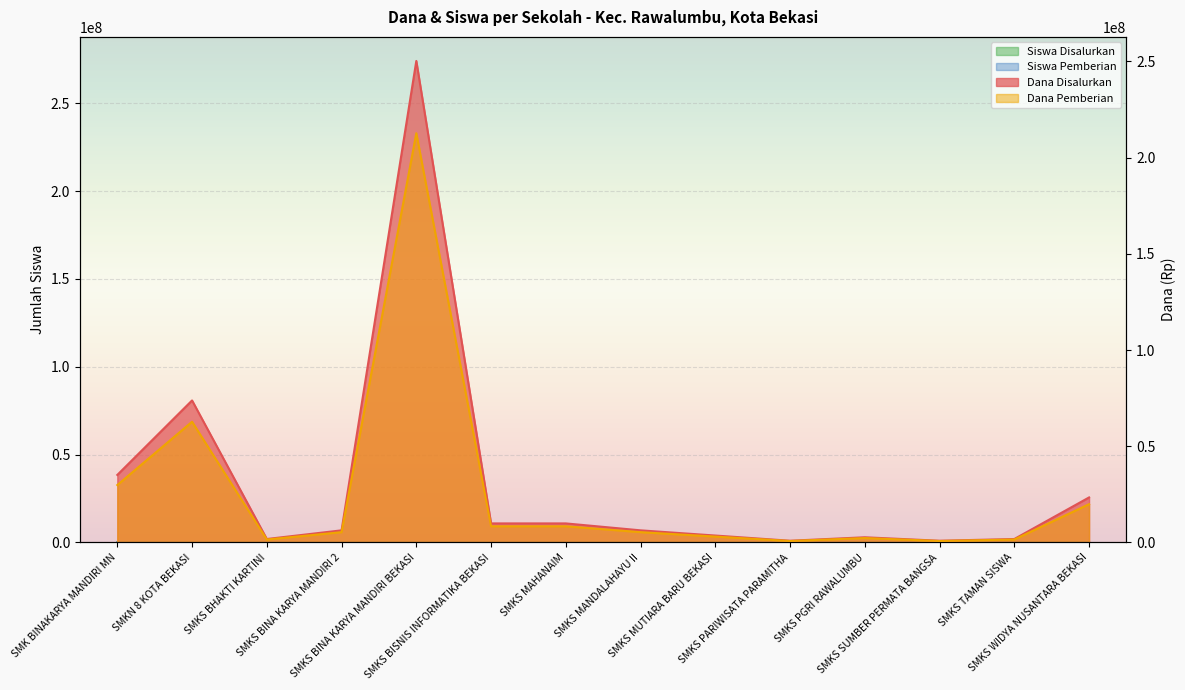

What is the difference between the maximum and minimum values in the Dana Disalurkan series?

277.0